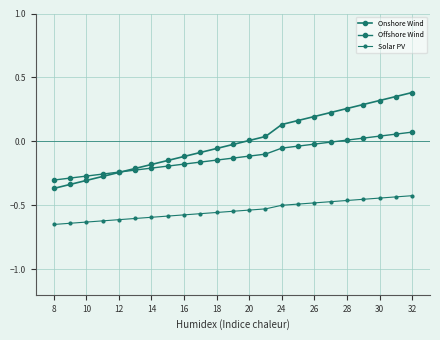

How many data points does each series have?

23